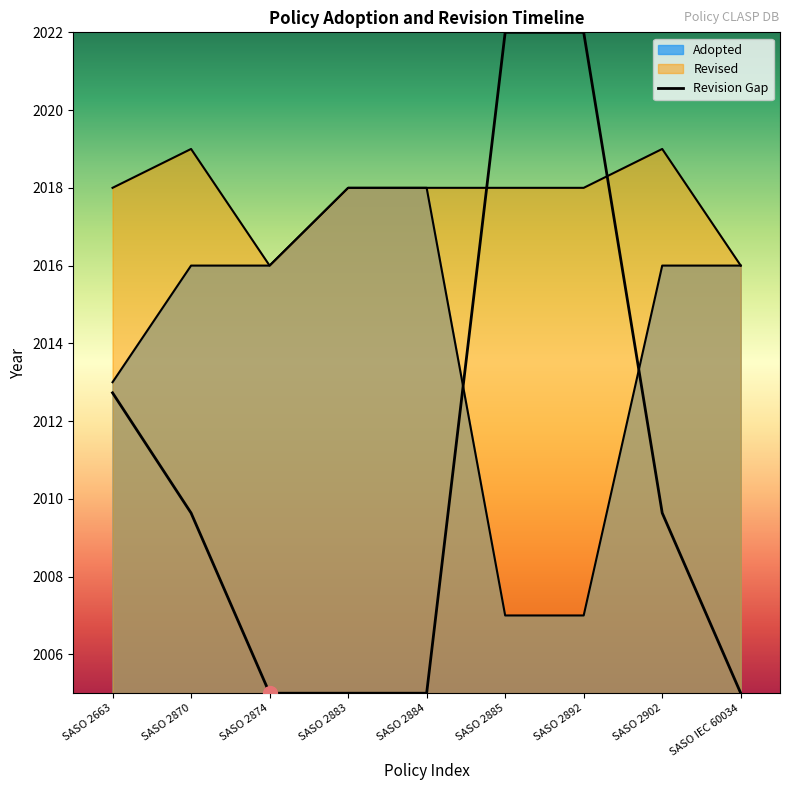

Read the value at SASO 2884, to the nearest 5.

2020